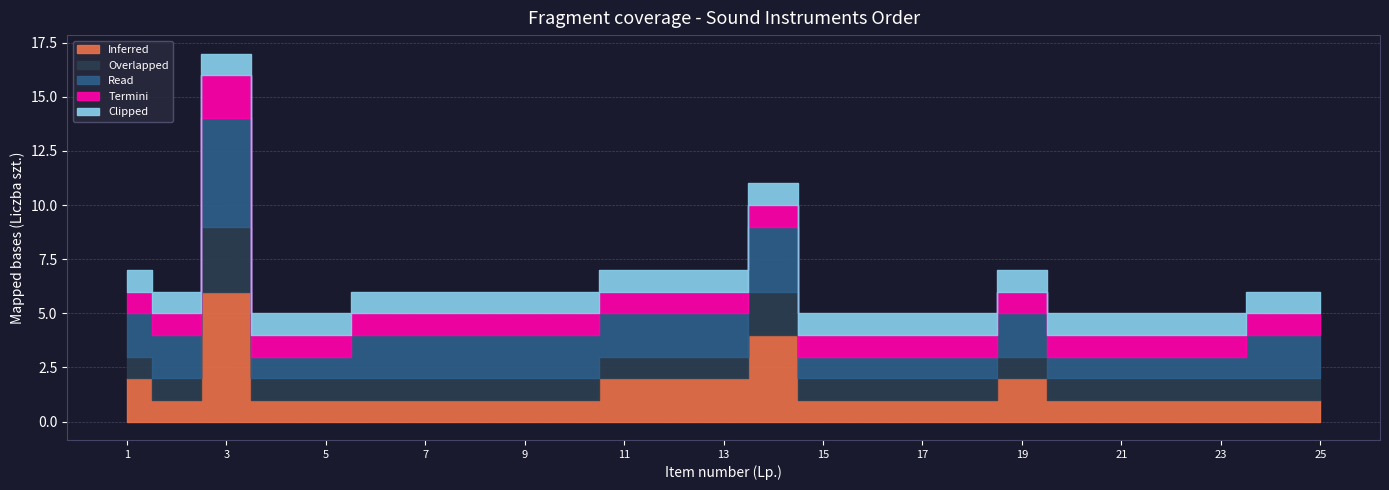

Reading right to left, extract all data points from this chart.

Inferred: 25=1	24=1	23=1	22=1	21=1	20=1	19=2	18=1	17=1	16=1	15=1	14=4	13=2	12=2	11=2	10=1	9=1	8=1	7=1	6=1	5=1	4=1	3=6	2=1	1=2
Overlapped: 25=1	24=1	23=1	22=1	21=1	20=1	19=1	18=1	17=1	16=1	15=1	14=2	13=1	12=1	11=1	10=1	9=1	8=1	7=1	6=1	5=1	4=1	3=3	2=1	1=1
Read: 25=2	24=2	23=1	22=1	21=1	20=1	19=2	18=1	17=1	16=1	15=1	14=3	13=2	12=2	11=2	10=2	9=2	8=2	7=2	6=2	5=1	4=1	3=5	2=2	1=2
Termini: 25=1	24=1	23=1	22=1	21=1	20=1	19=1	18=1	17=1	16=1	15=1	14=1	13=1	12=1	11=1	10=1	9=1	8=1	7=1	6=1	5=1	4=1	3=2	2=1	1=1
Clipped: 25=1	24=1	23=1	22=1	21=1	20=1	19=1	18=1	17=1	16=1	15=1	14=1	13=1	12=1	11=1	10=1	9=1	8=1	7=1	6=1	5=1	4=1	3=1	2=1	1=1